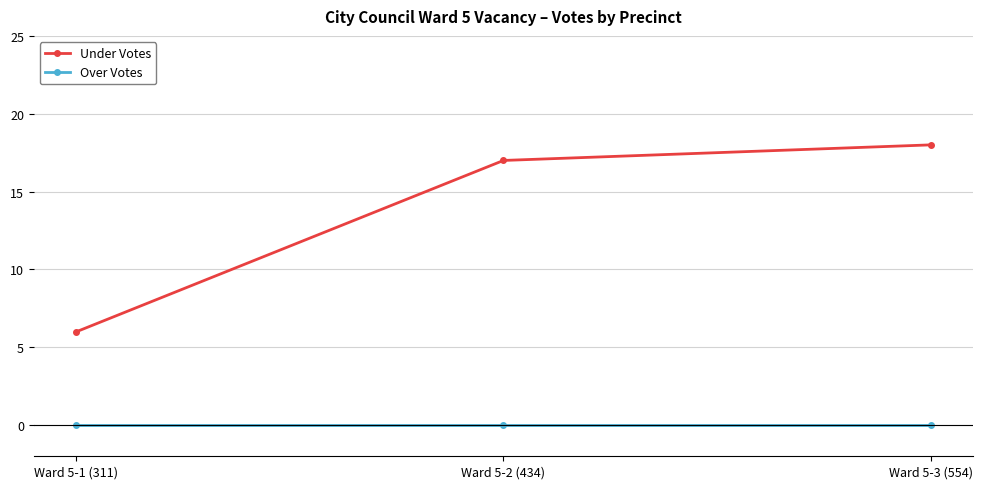

Between Ward 5-1 (311) and Ward 5-3 (554), which series saw the biggest shift?

Under Votes